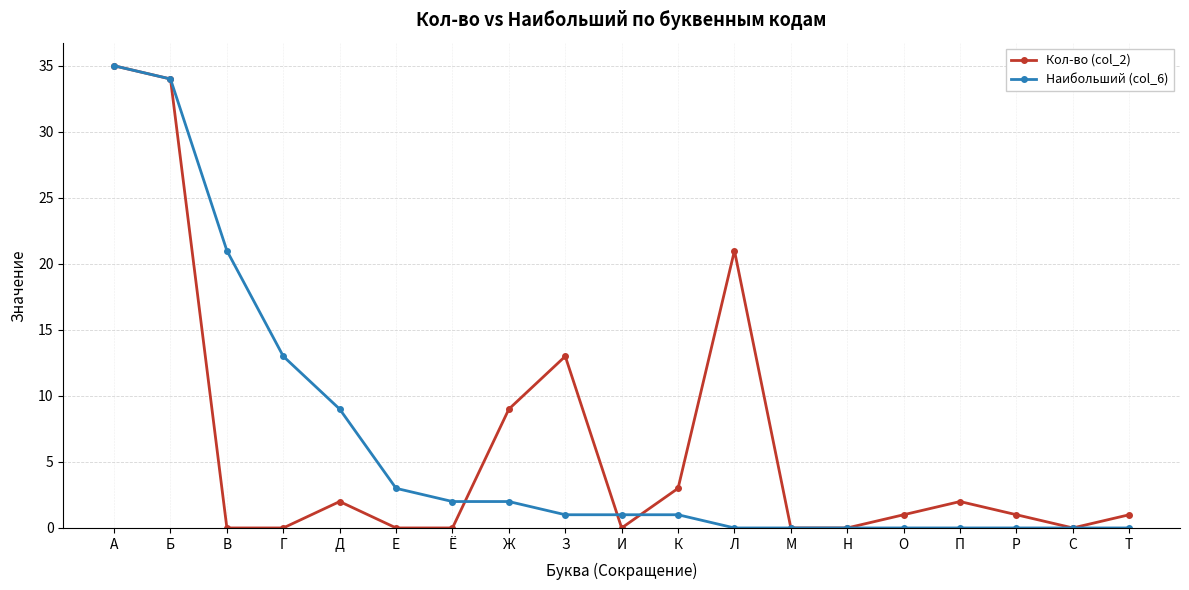

The value of Кол-во (col_2) at Н is 17. True or false?

False